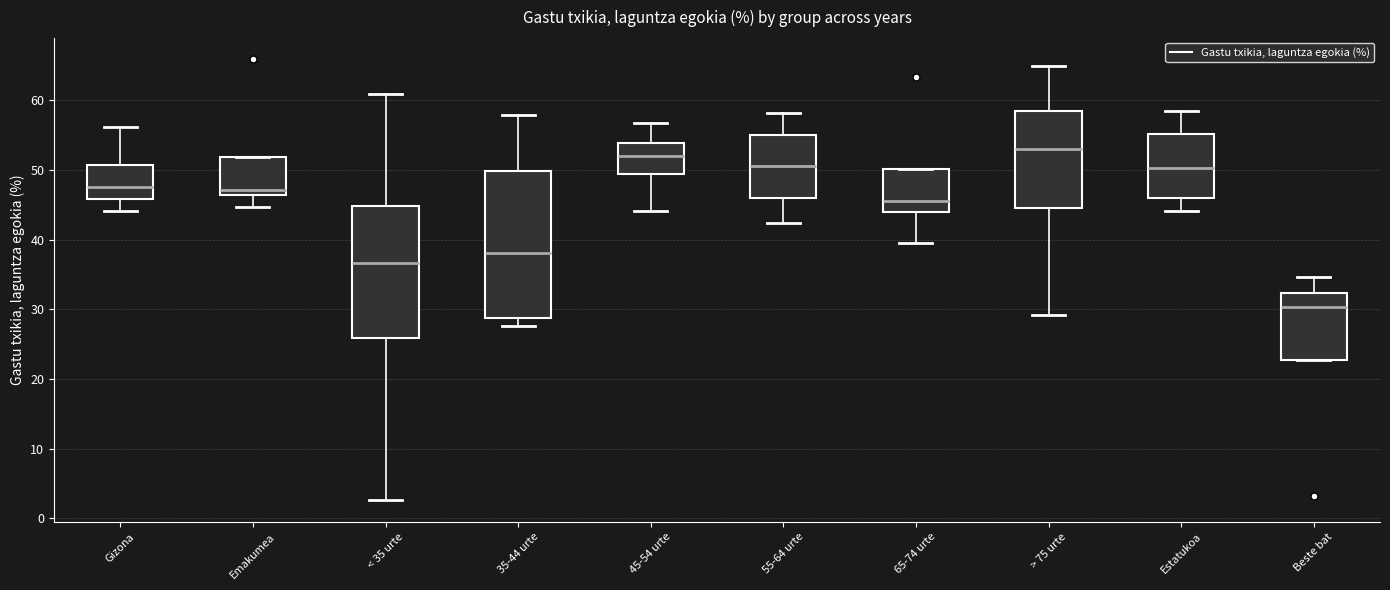

Which box is the tallest, from its lower edge to its upper edge?

35-44 urte